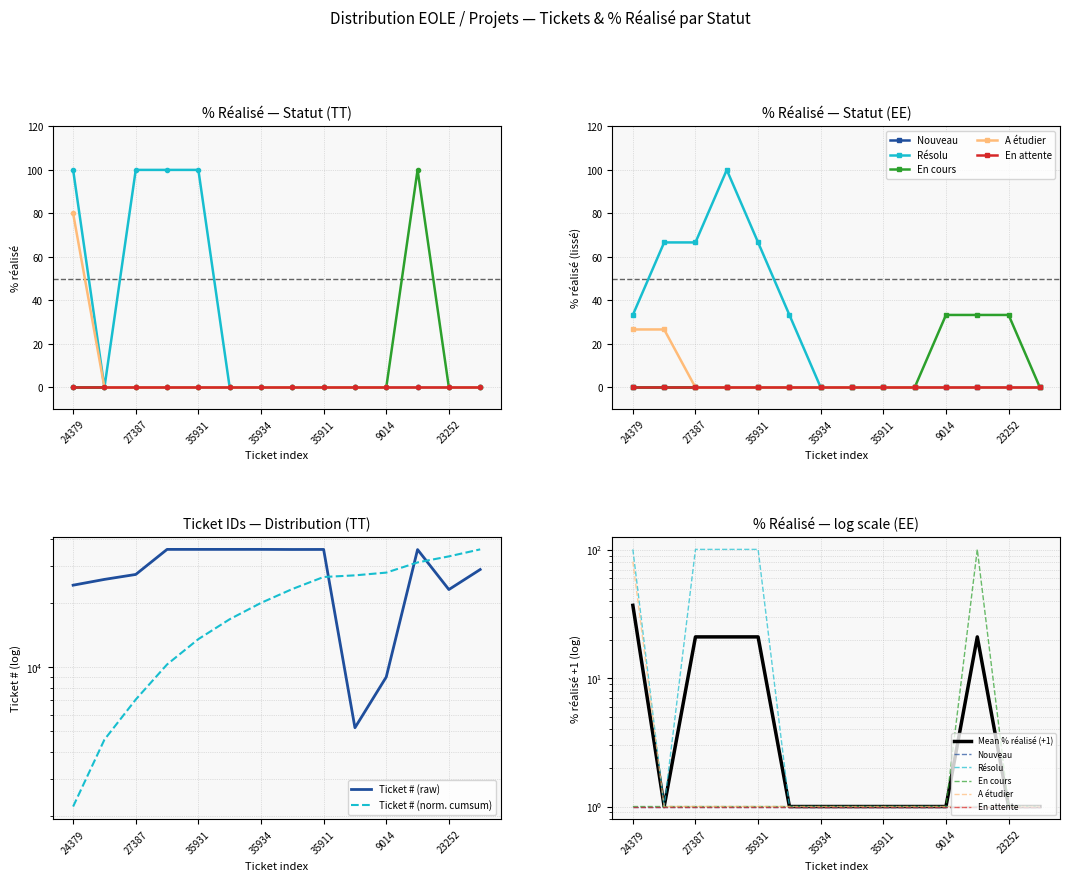

The value of Résolu at 35856 is 0. True or false?

True